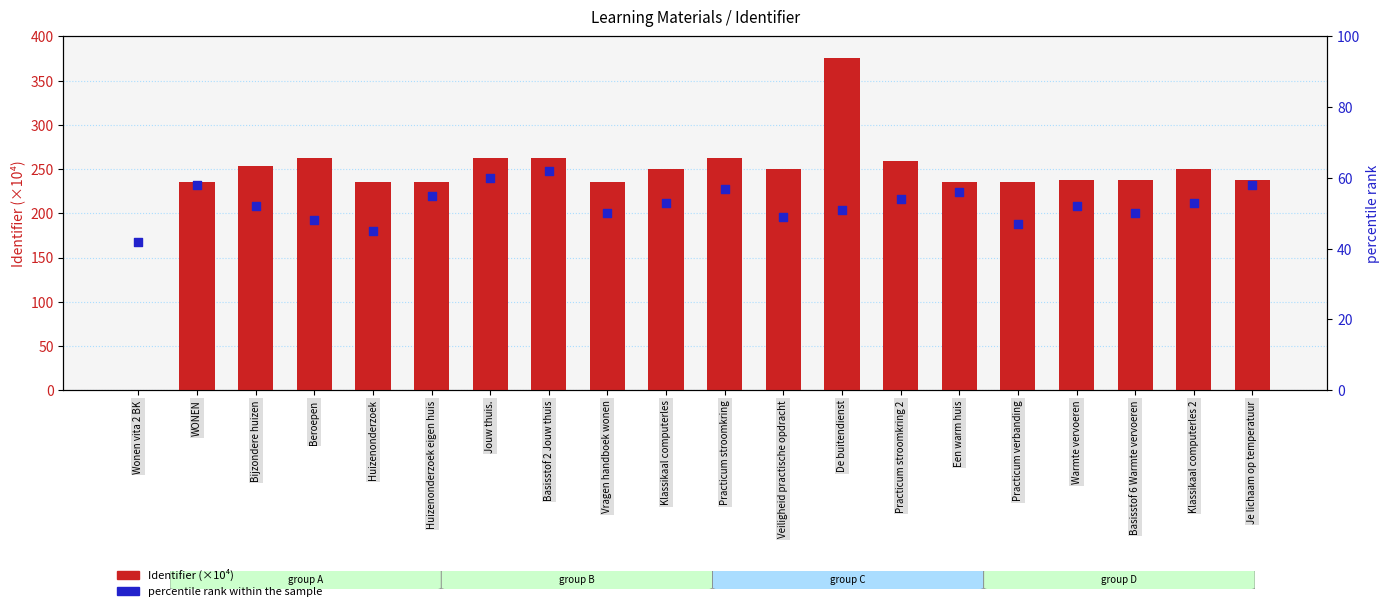

What is the total value across all series at Een warm huis?

291.9